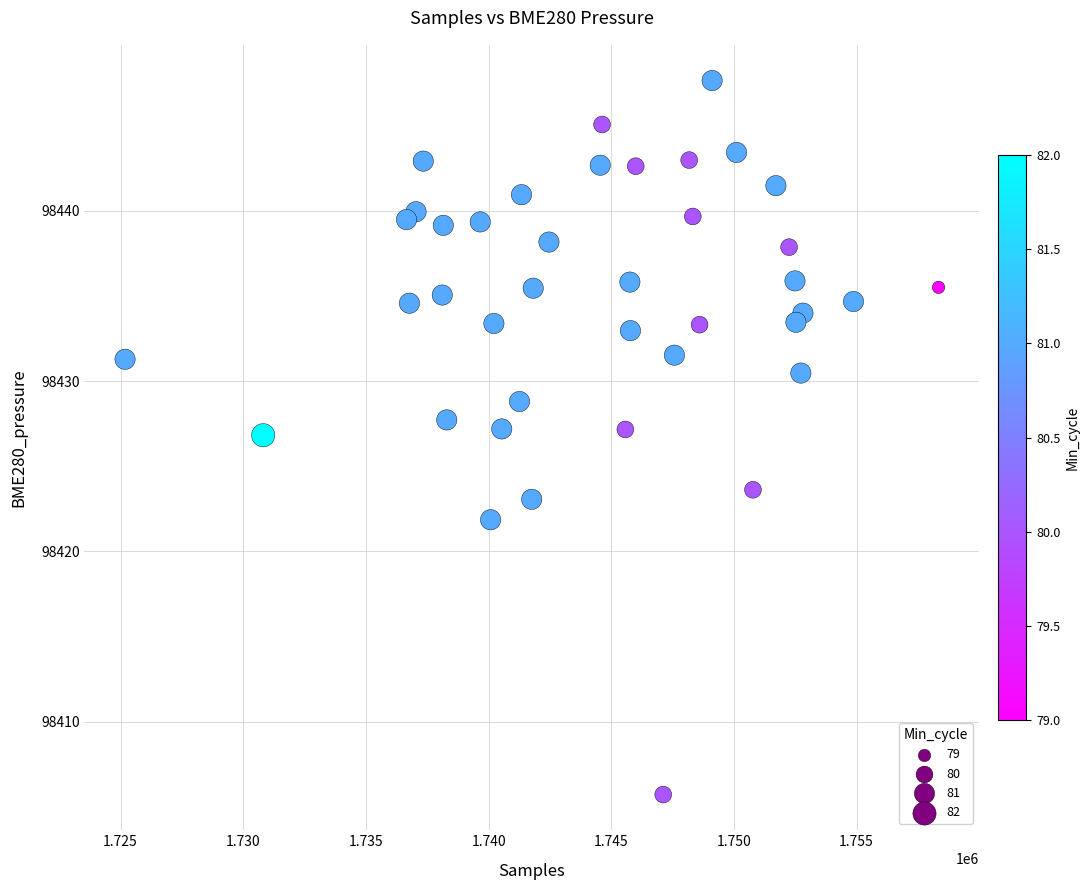

What is the range of Y values (max minus min)?

41.9